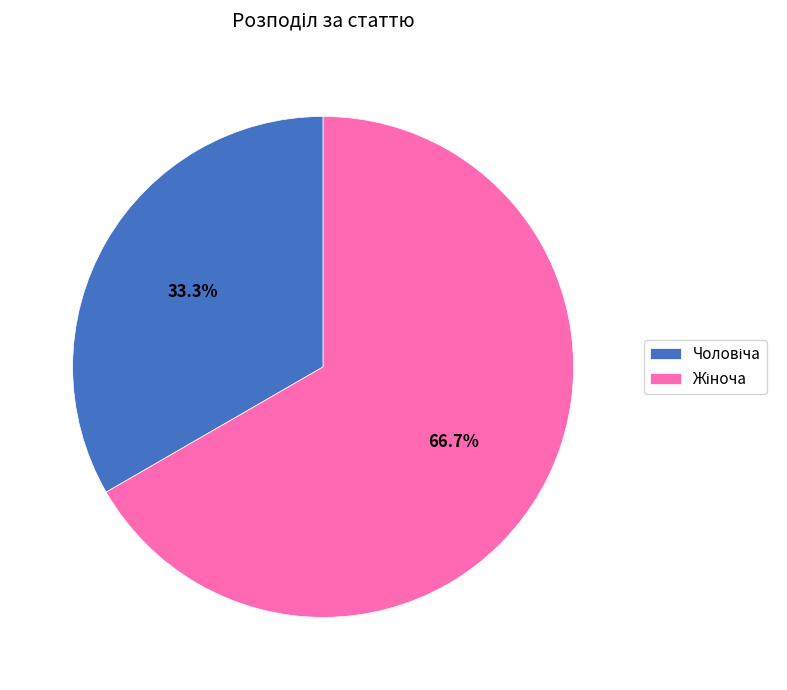

Is there a majority slice in this chart?

Yes